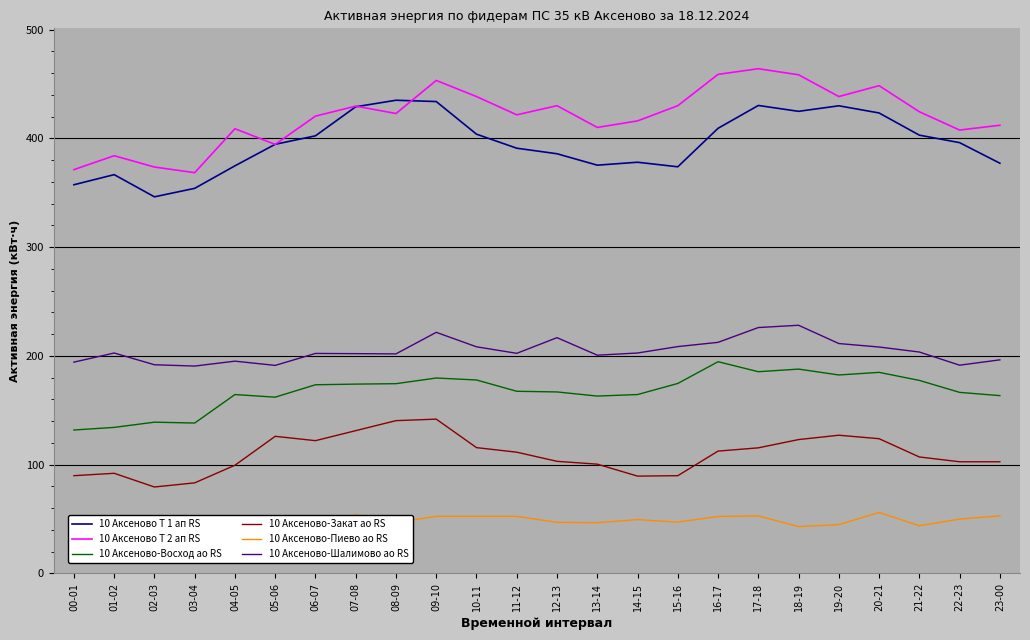

What is the minimum value for 10 Аксеново-Пиево ао RS?

40.1